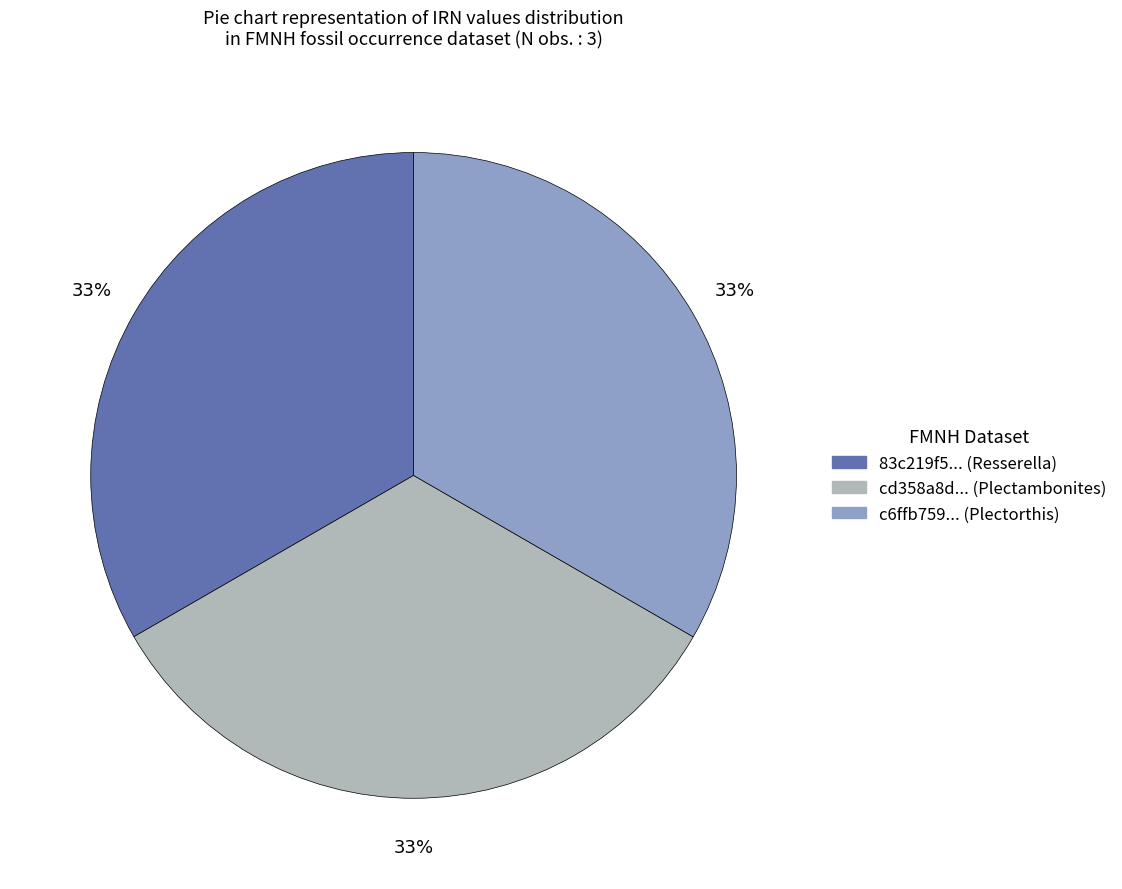

True or false: cd358a8d... (Plectambonites) accounts for 33% of the total.

True